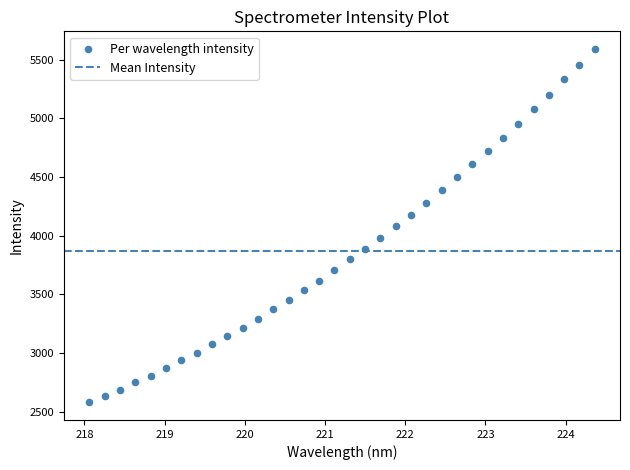

What is the range of Y values (max minus min)?

3011.7